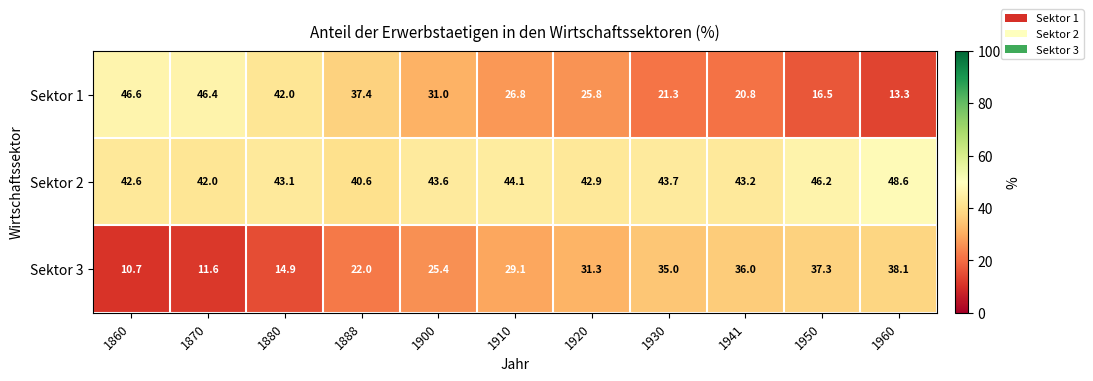

At how many categories does at least one series exceed 11?

11